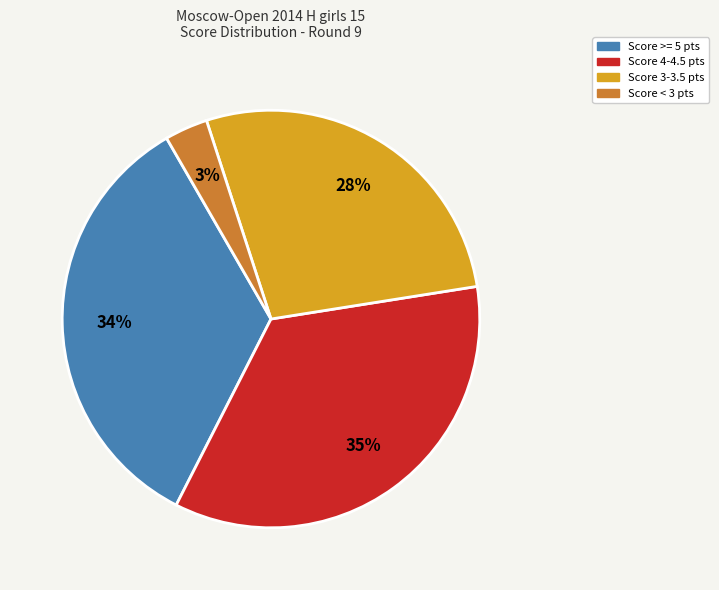

Is there a majority slice in this chart?

No